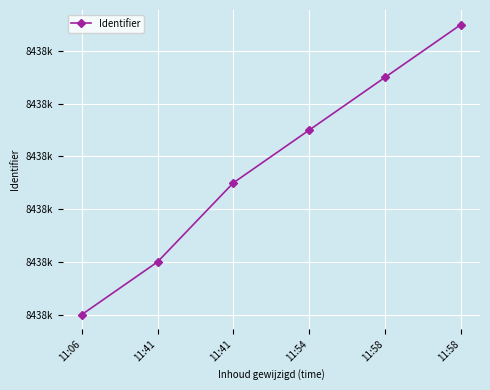

True or false: the data has more than 2 interior local peaks.

False